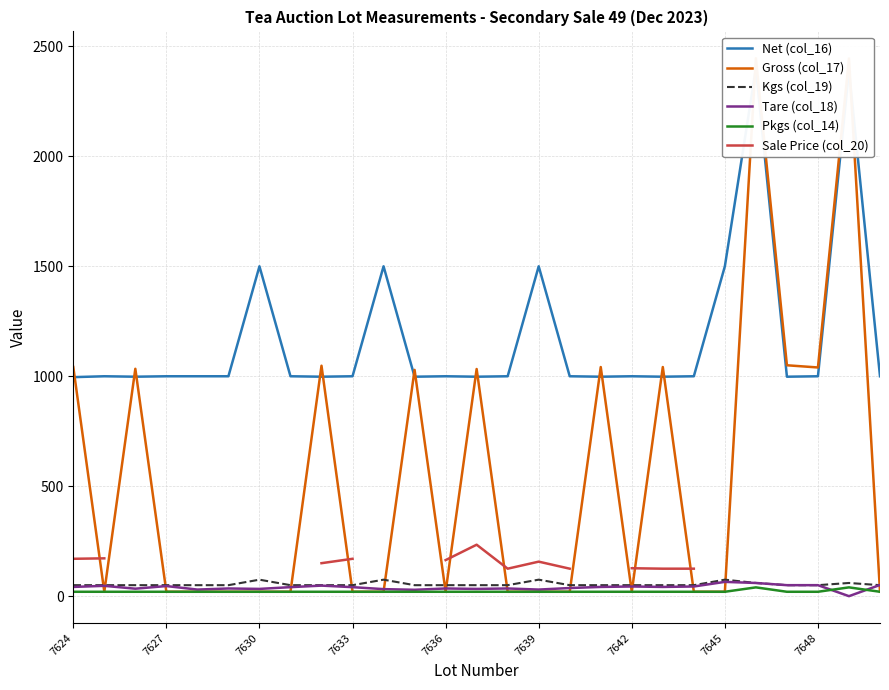

What is the difference between the maximum and minimum values in the Gross (col_17) series?

2426.0